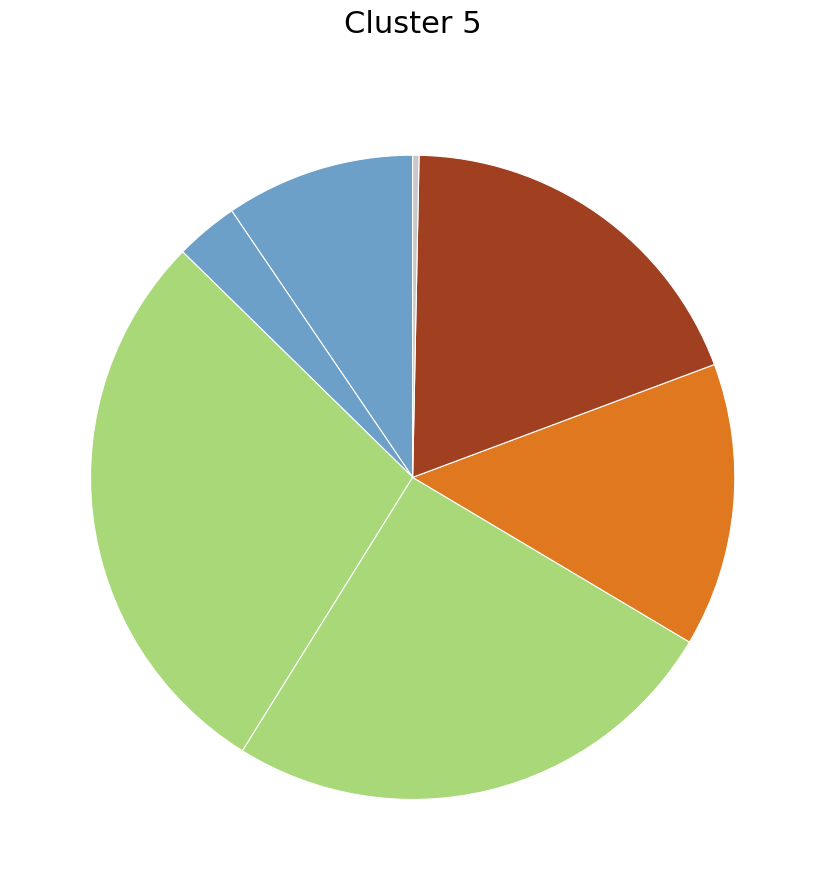

How many slices are in this pie chart?

7